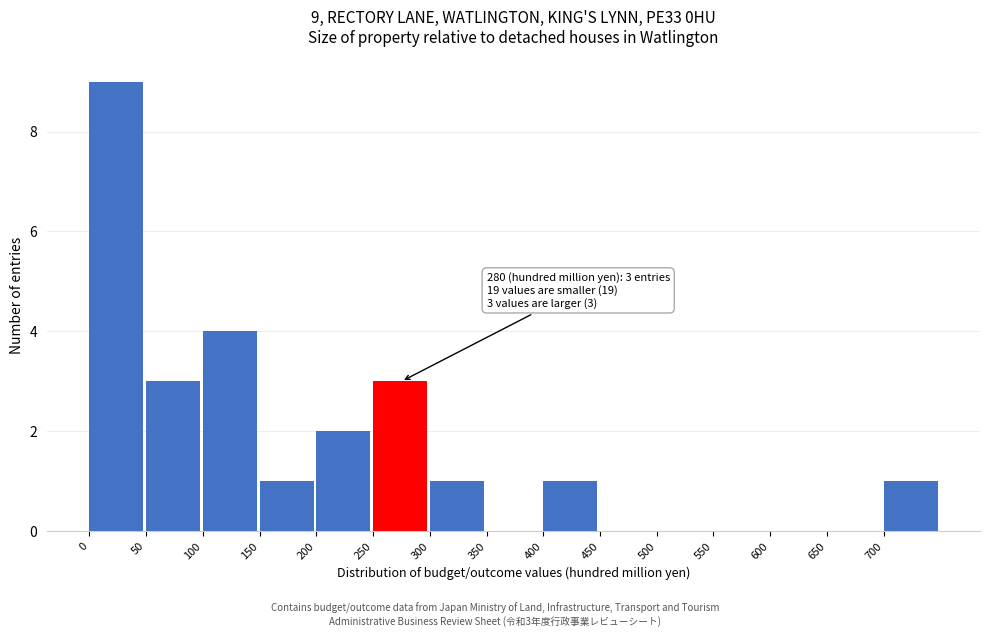

Which range on the x-axis has the tallest bar?

0 to 50